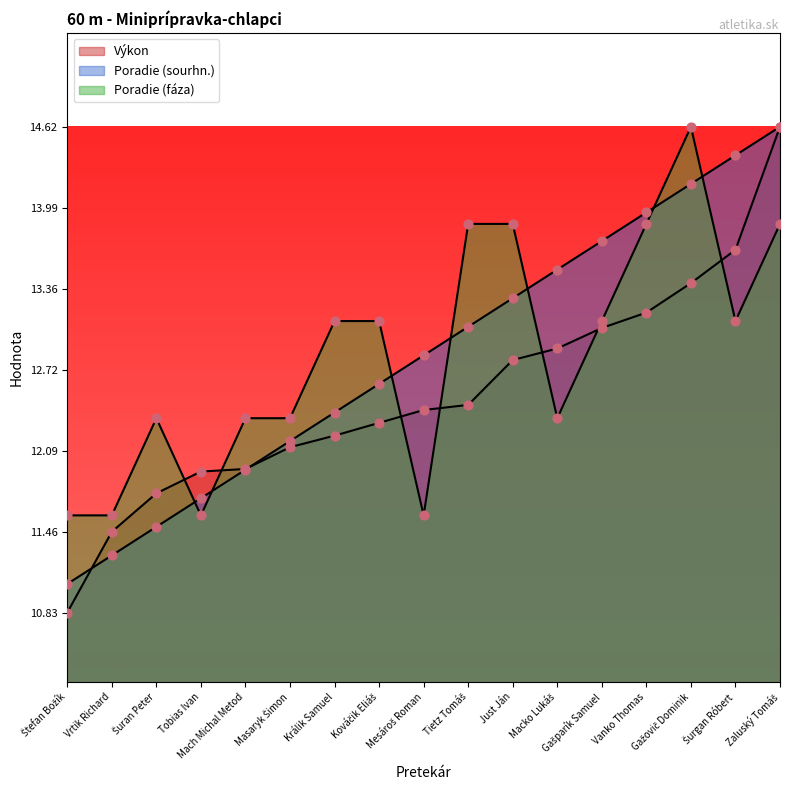

At which category is the sum across all series the highest?

Zaluský Tomáš